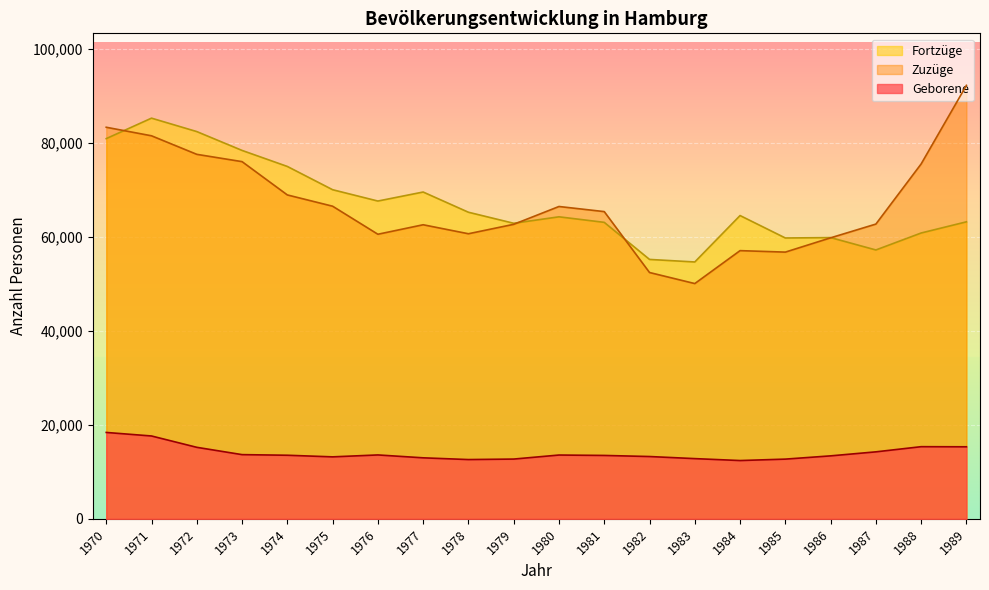

At how many categories does at least one series exceed 60557?

16